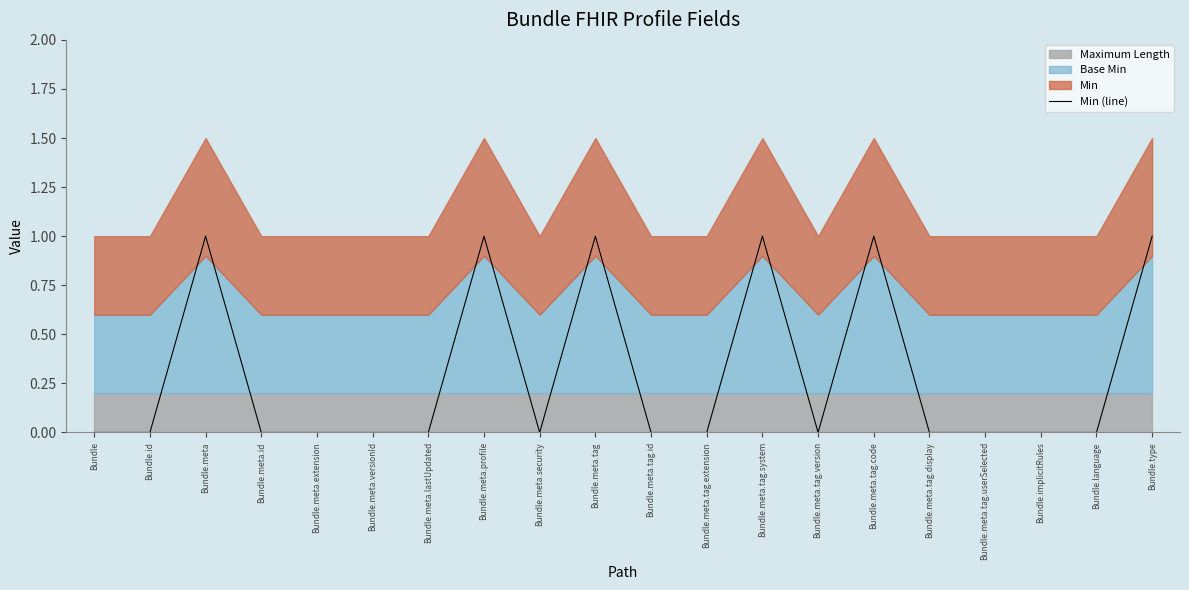

The chart shows a value of 0 at Bundle.id. True or false?

False